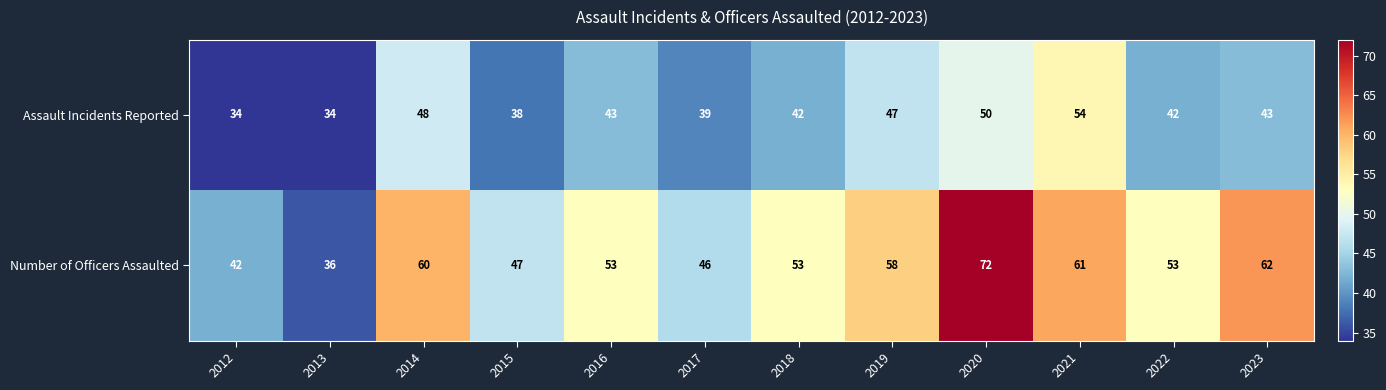

Reading right to left, list all the values displayed in this chart.

Assault Incidents Reported: 2023=43	2022=42	2021=54	2020=50	2019=47	2018=42	2017=39	2016=43	2015=38	2014=48	2013=34	2012=34
Number of Officers Assaulted: 2023=62	2022=53	2021=61	2020=72	2019=58	2018=53	2017=46	2016=53	2015=47	2014=60	2013=36	2012=42